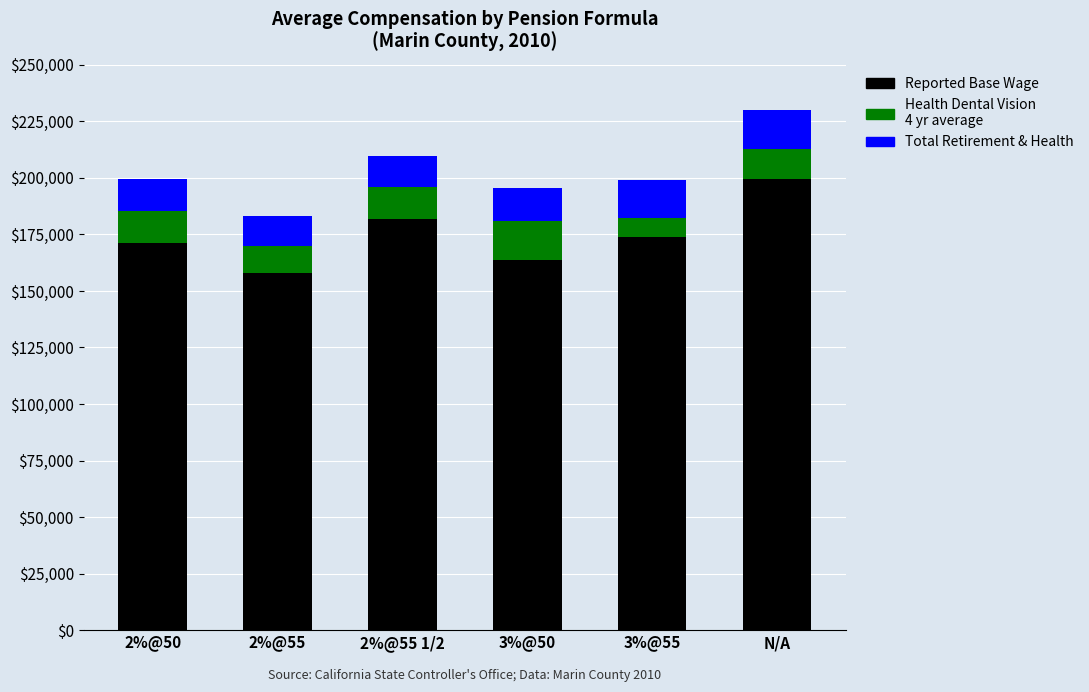

At which category is the sum across all series the highest?

N/A